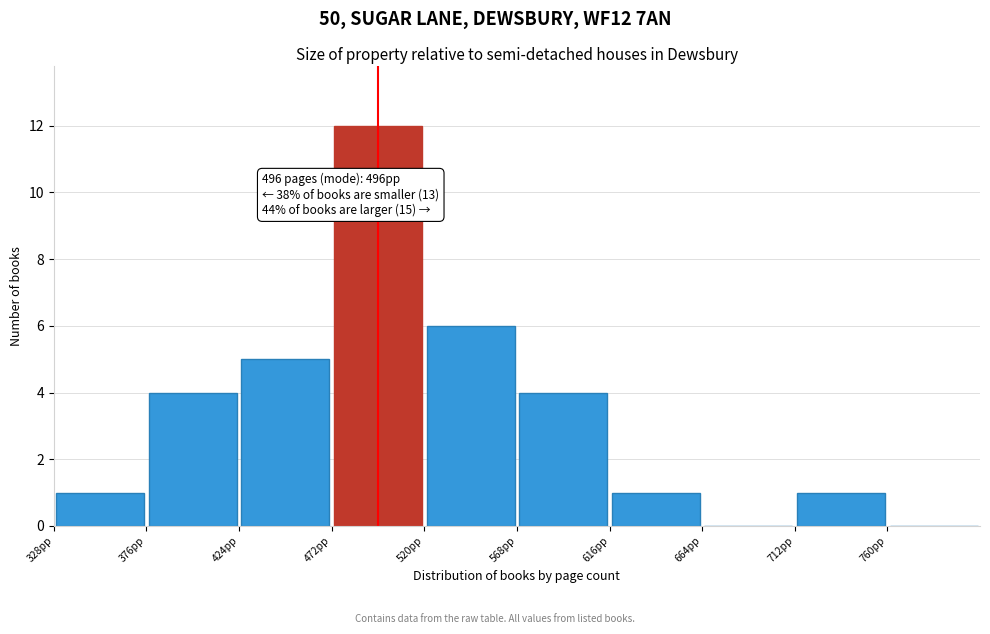

Which range on the x-axis has the tallest bar?

472 to 520